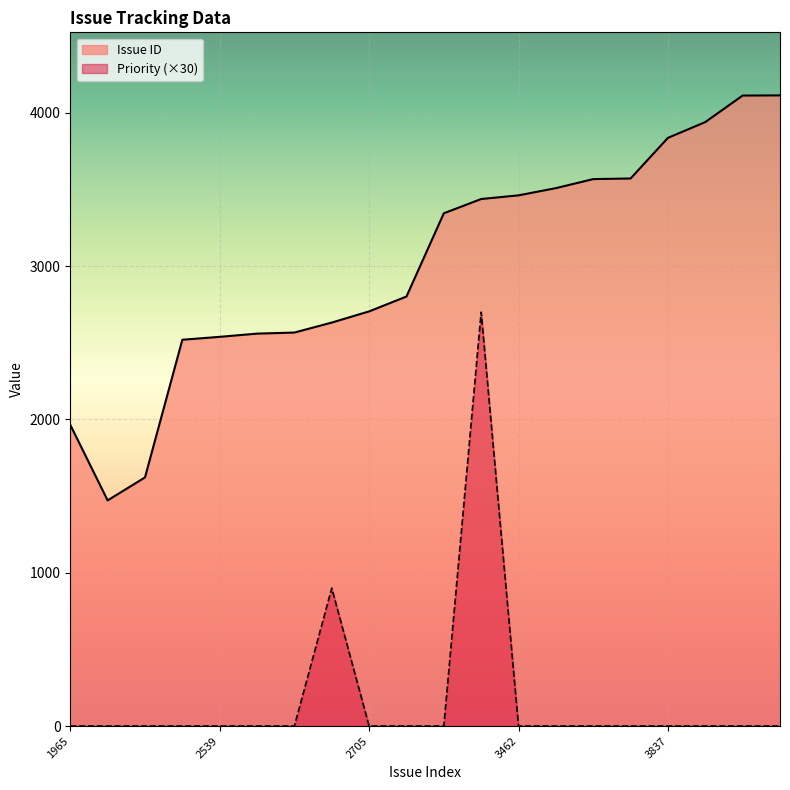

What is the difference between the maximum and minimum values in the Issue ID series?

2642